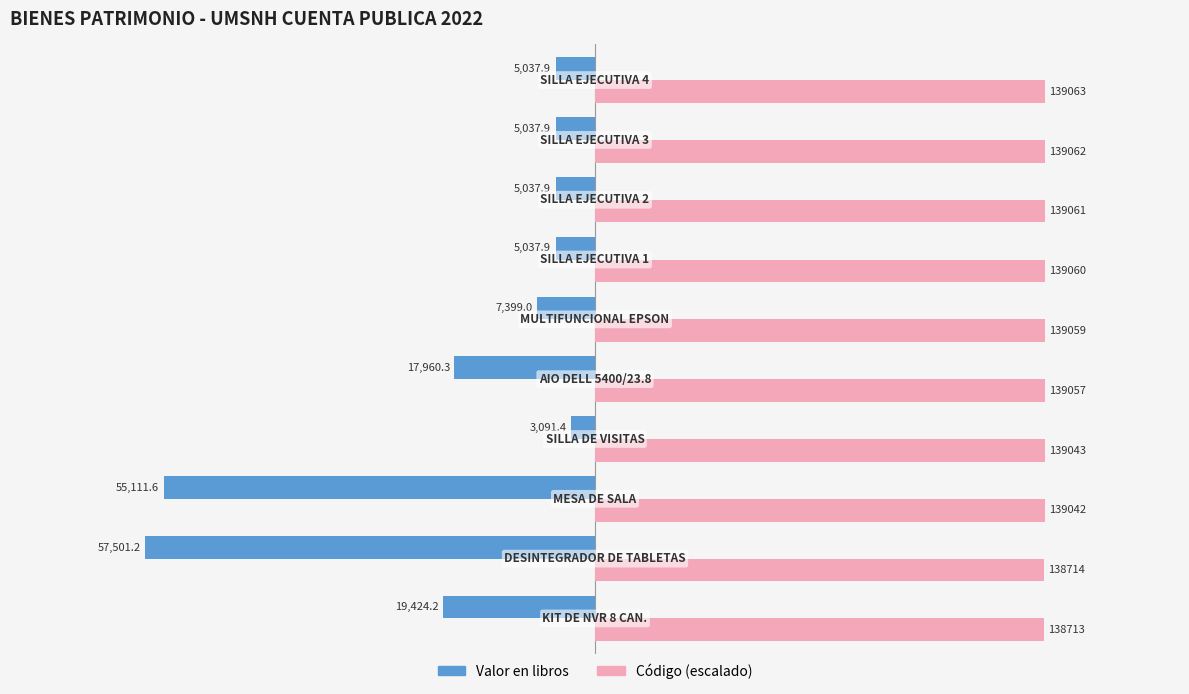

What are all the series names shown in the legend?

Valor en libros, Código (escalado)